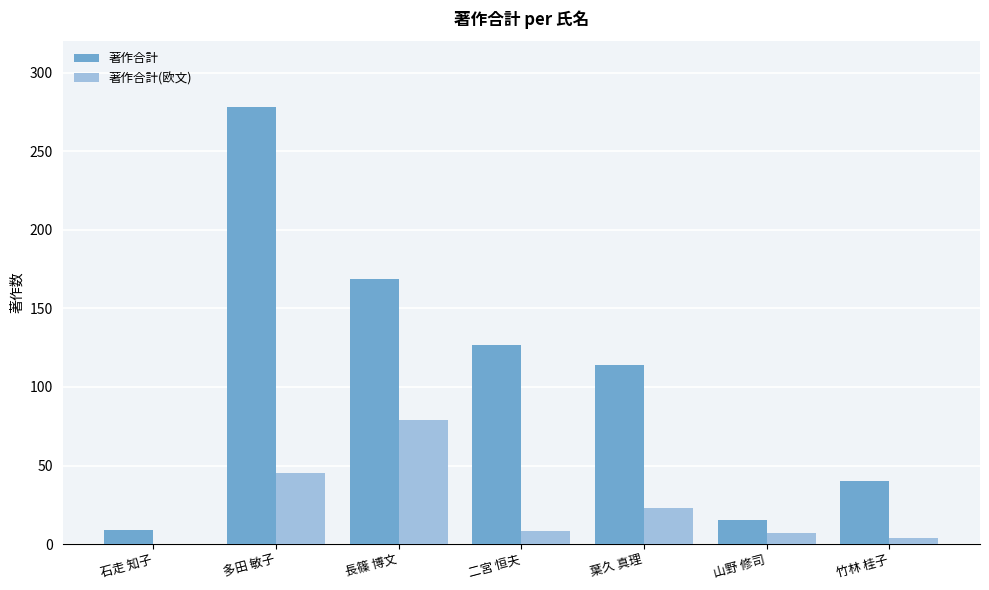

What are all the series names shown in the legend?

著作合計, 著作合計(欧文)